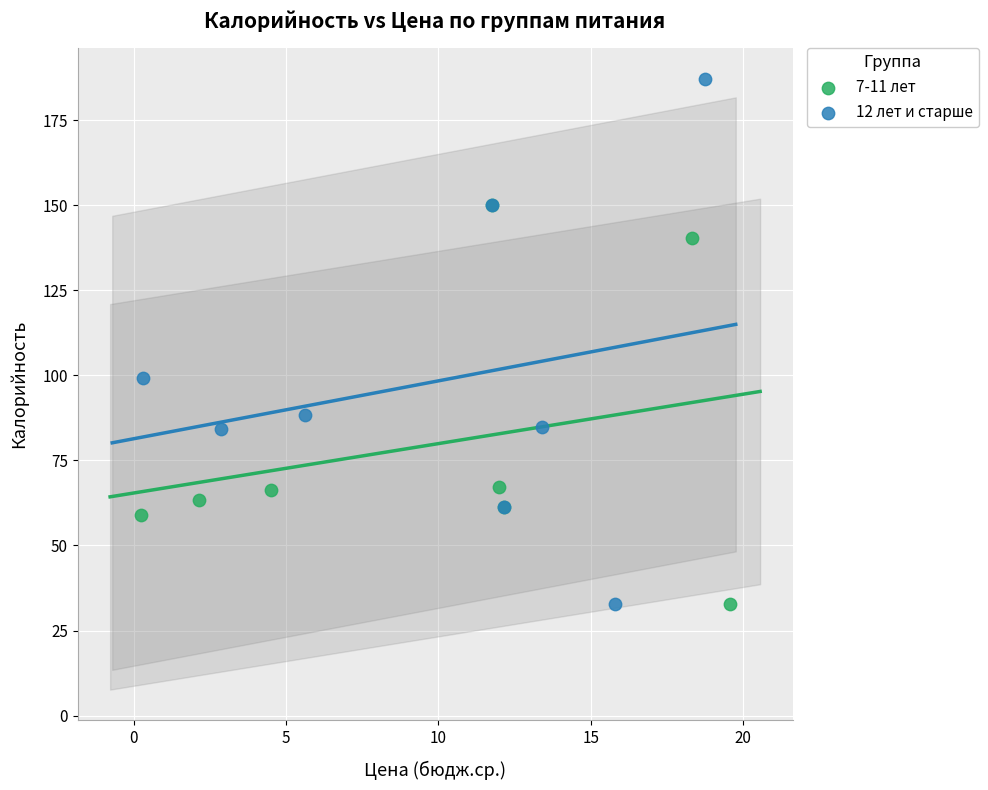

Which series reaches the maximum Y coordinate?

12 лет и старше